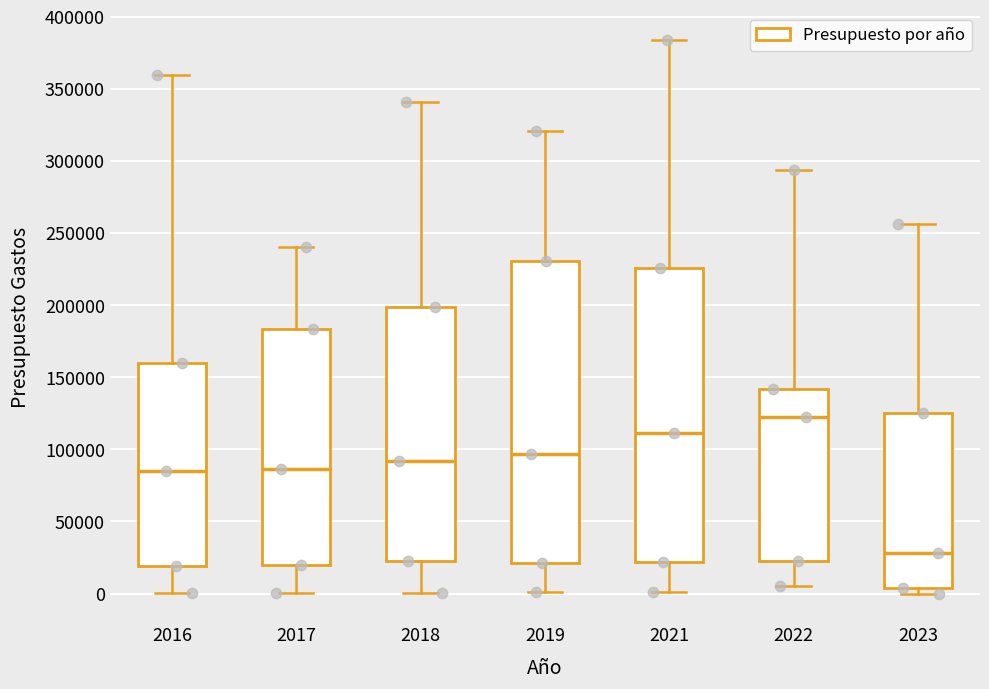

Reading left to right, transcribe this box plot: for each box, give where its median line is, the range the box spans, and where its two whiskers end, as read against the y-axis. The values are not printed on the chart, so give them approximately, as read against the axis.

2016: median 85000, box 20000 to 160000, whiskers 0 to 360000
2017: median 85000, box 20000 to 185000, whiskers 0 to 240000
2018: median 90000, box 25000 to 200000, whiskers 0 to 340000
2019: median 95000, box 20000 to 230000, whiskers 0 to 320000
2021: median 110000, box 20000 to 225000, whiskers 0 to 385000
2022: median 120000, box 25000 to 140000, whiskers 5000 to 295000
2023: median 30000, box 5000 to 125000, whiskers 0 to 255000